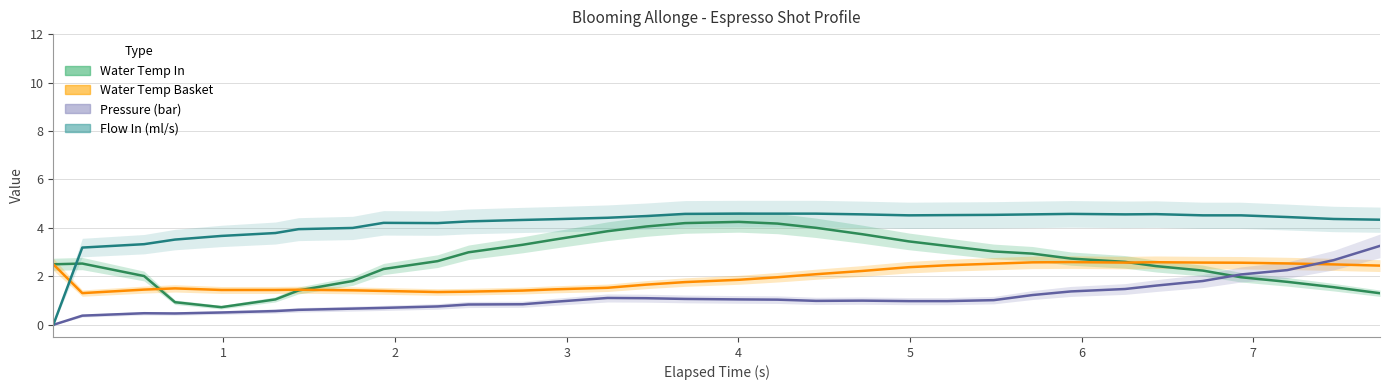

List the series in order of their overall mean, lowest first.

Pressure (bar), Water Temp Basket, Water Temp In, Flow In (ml/s)